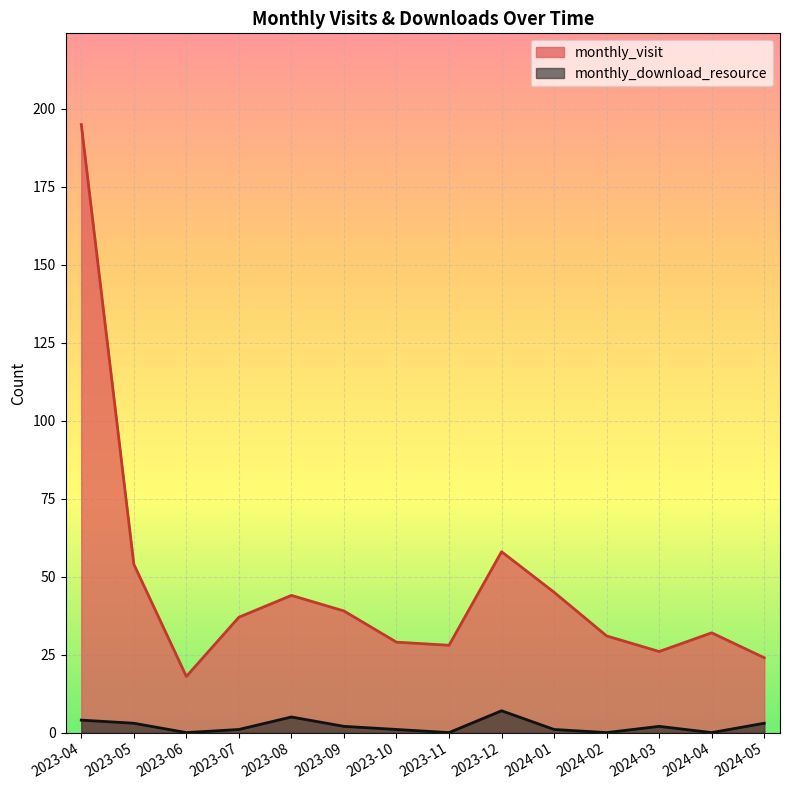

How many values in the monthly_visit series are below 37?

7